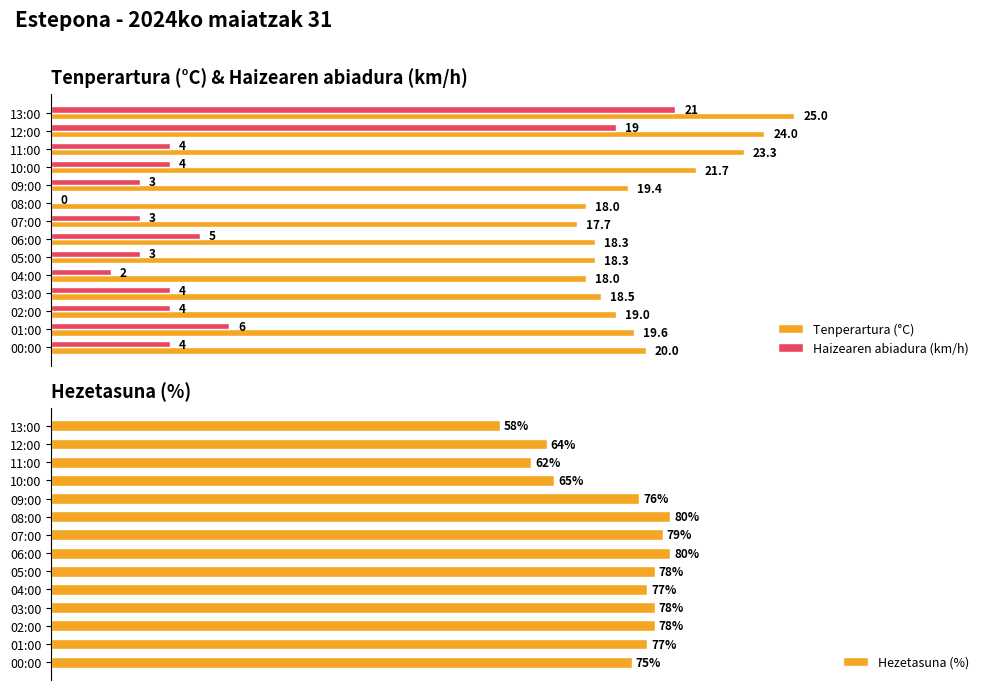

Where is Haizearen abiadura (km/h) nearest to the value 10?

01:00